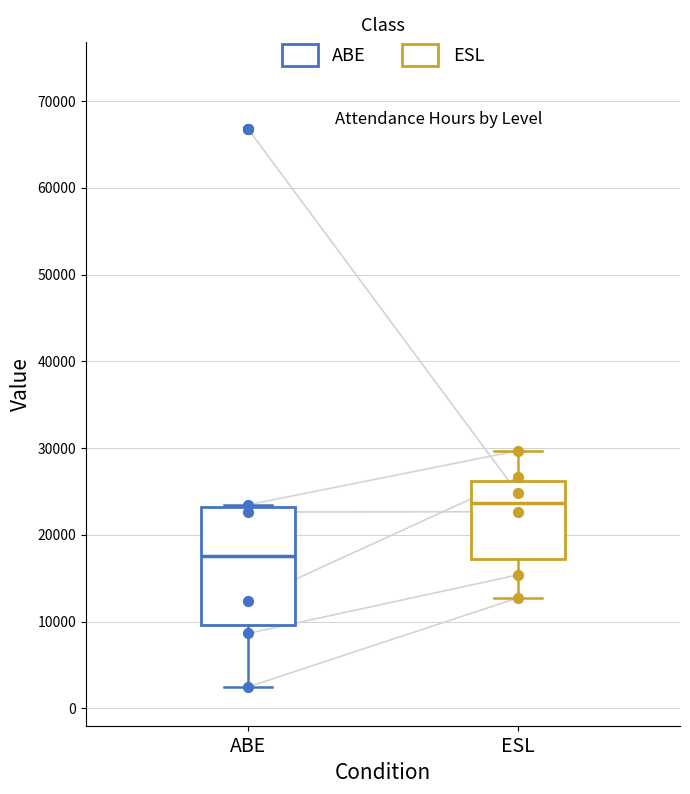

Where is the upper edge of the box for ABE on the y-axis? The values are not printed on the chart, so give them approximately, as read against the axis.

23000